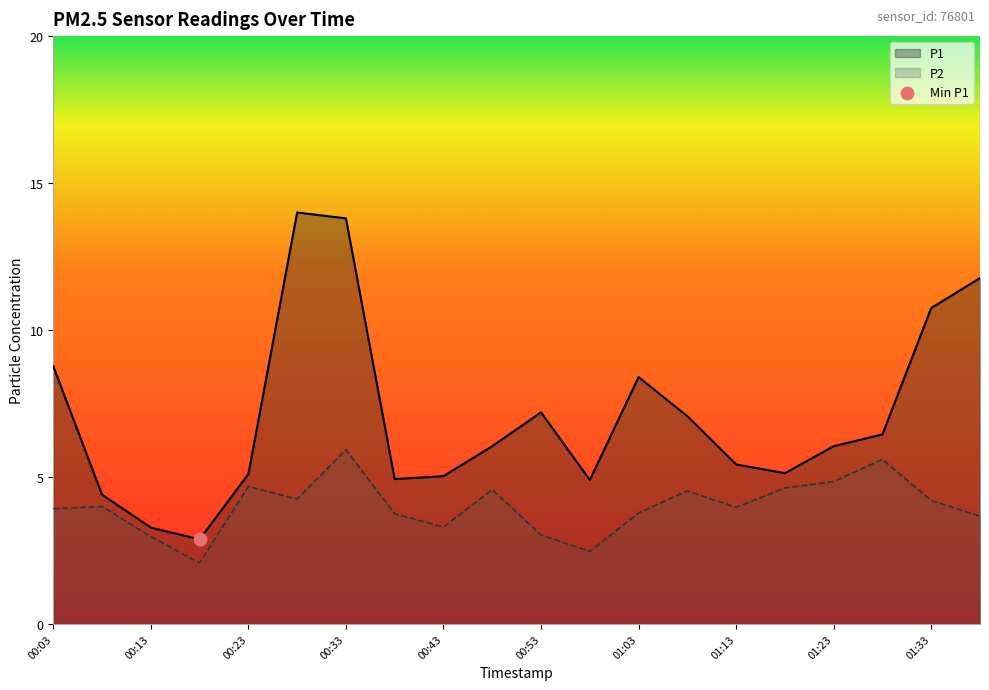

Which series reaches the maximum Y coordinate?

P1